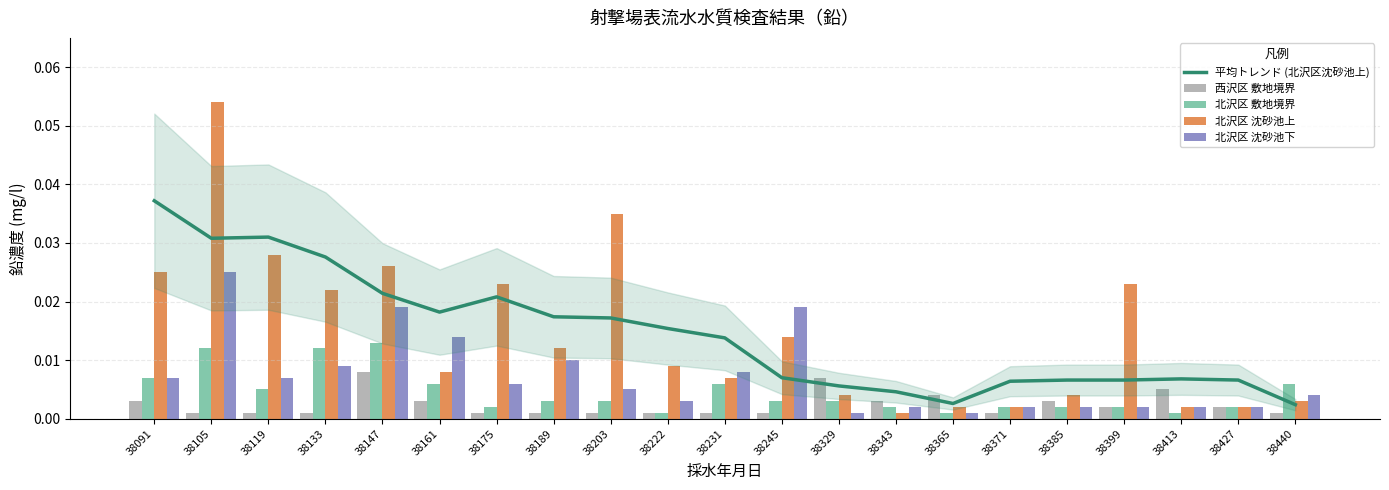

At 38245, list the series in order from largest to smallest.

北沢区 沈砂池下, 北沢区 沈砂池上, 平均トレンド (北沢区沈砂池上), 北沢区 敷地境界, 西沢区 敷地境界